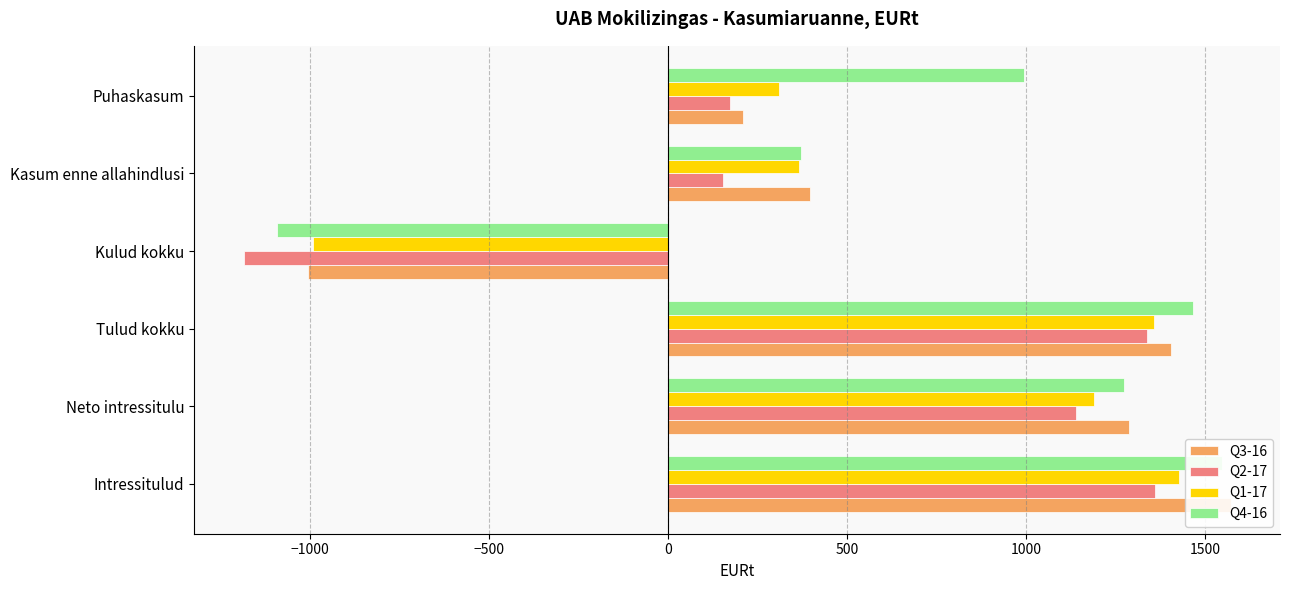

What is the difference between the maximum and minimum values in the Q4-16 series?

2641.5